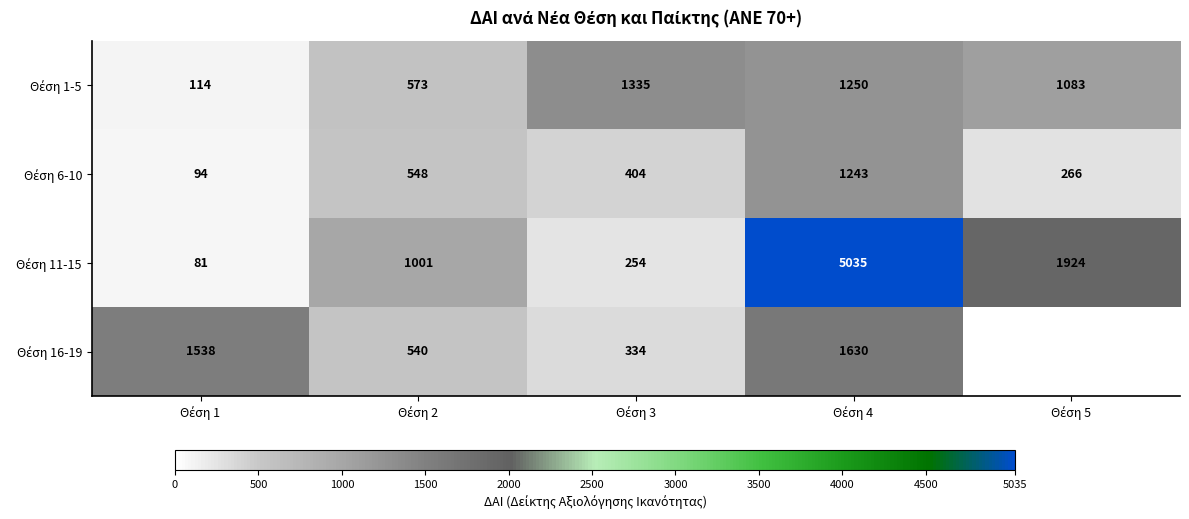

At which label does Θέση 6-10 reach its minimum?

Θέση 1